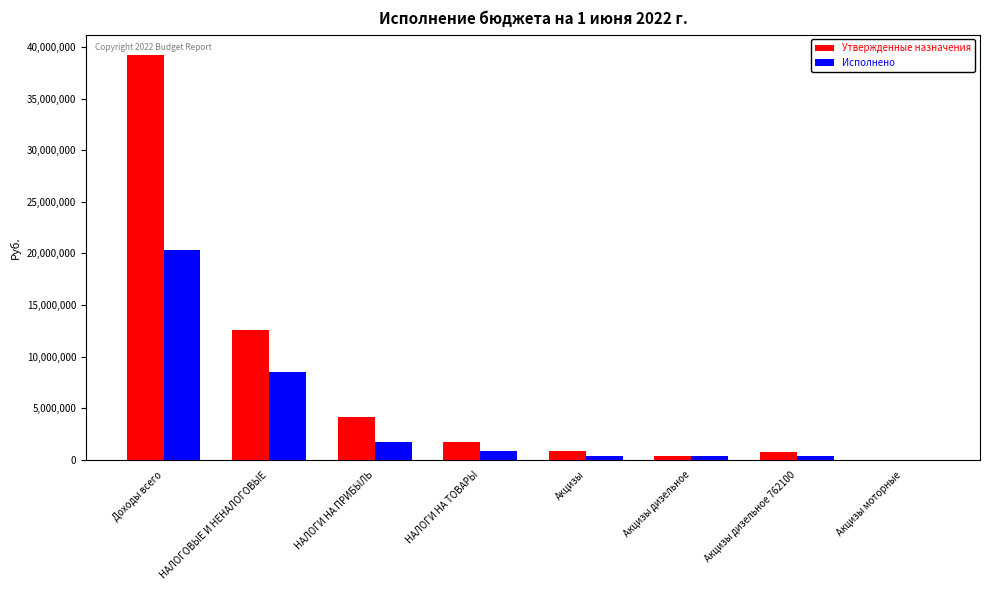

How many groups of bars are there?

8